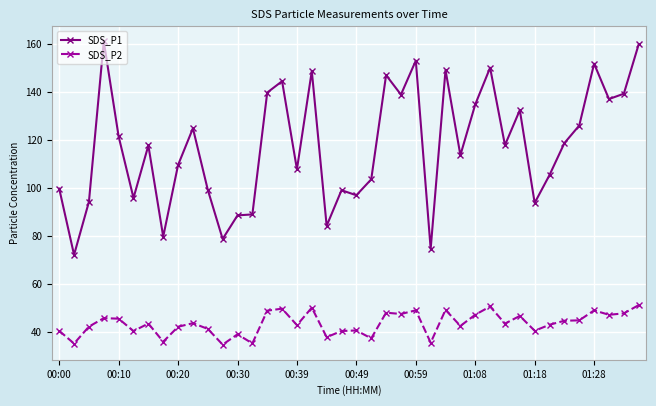

True or false: SDS_P2 has more than 2 points higher than both neighbors.

True